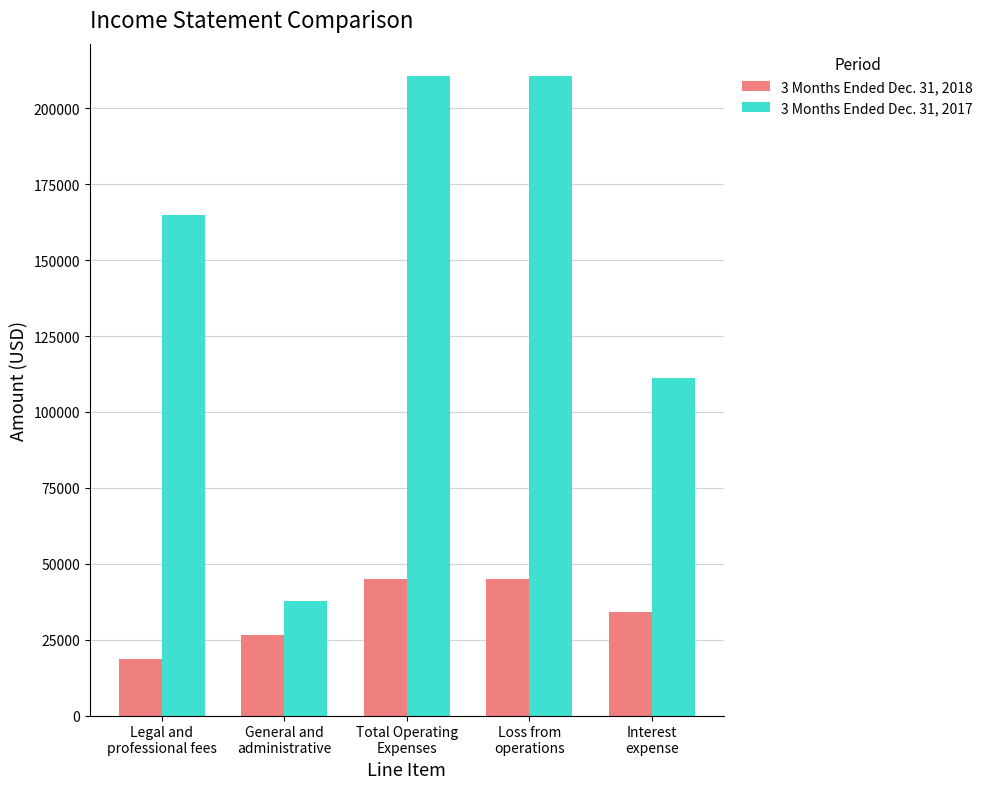

What position from the left is General and
administrative?

2